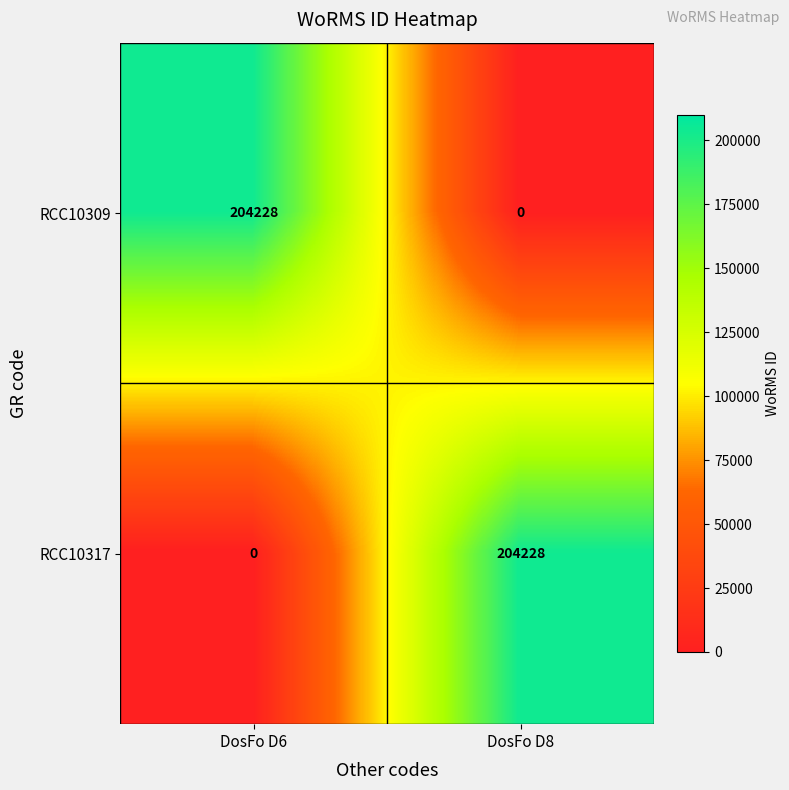

Is the value of RCC10309 at DosFo D8 greater than the value of RCC10317 at DosFo D8?

No